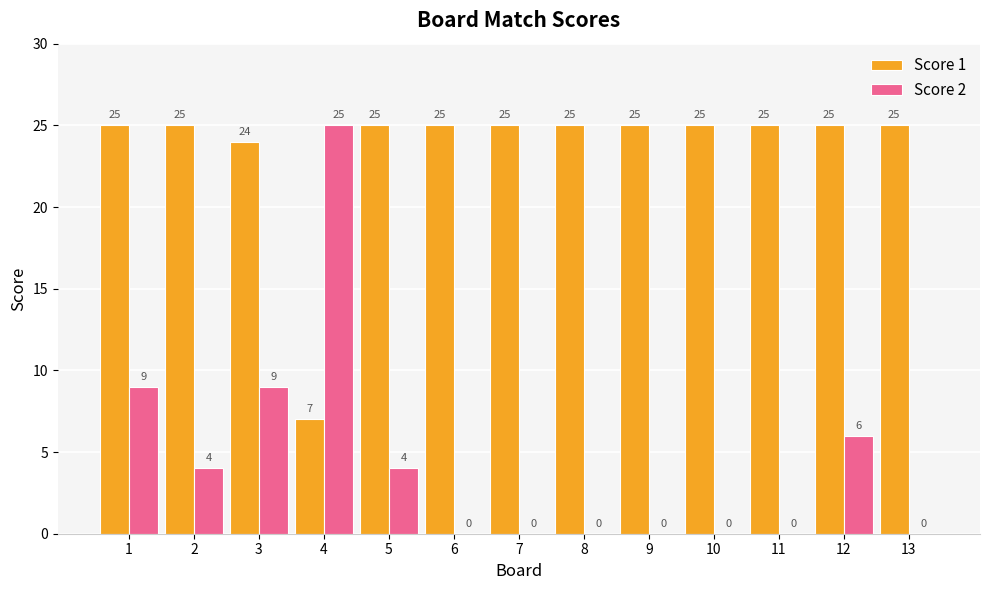

What is the total value across all series at 11?

25